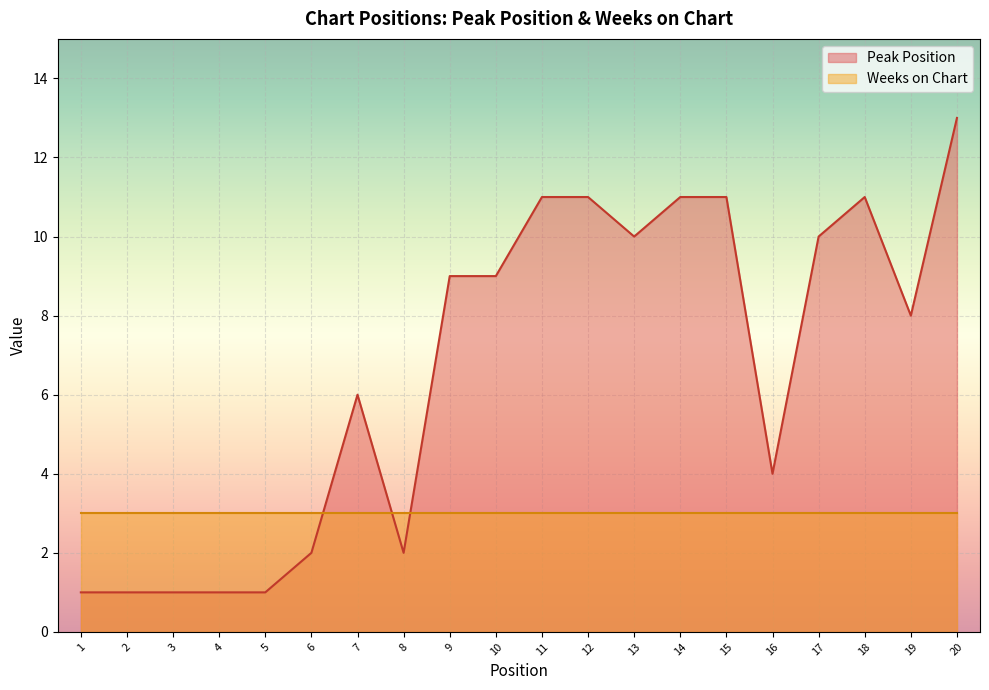

Reading left to right, what are all the values shown in this chart?

1=1	2=1	3=1	4=1	5=1	6=2	7=6	8=2	9=9	10=9	11=11	12=11	13=10	14=11	15=11	16=4	17=10	18=11	19=8	20=13